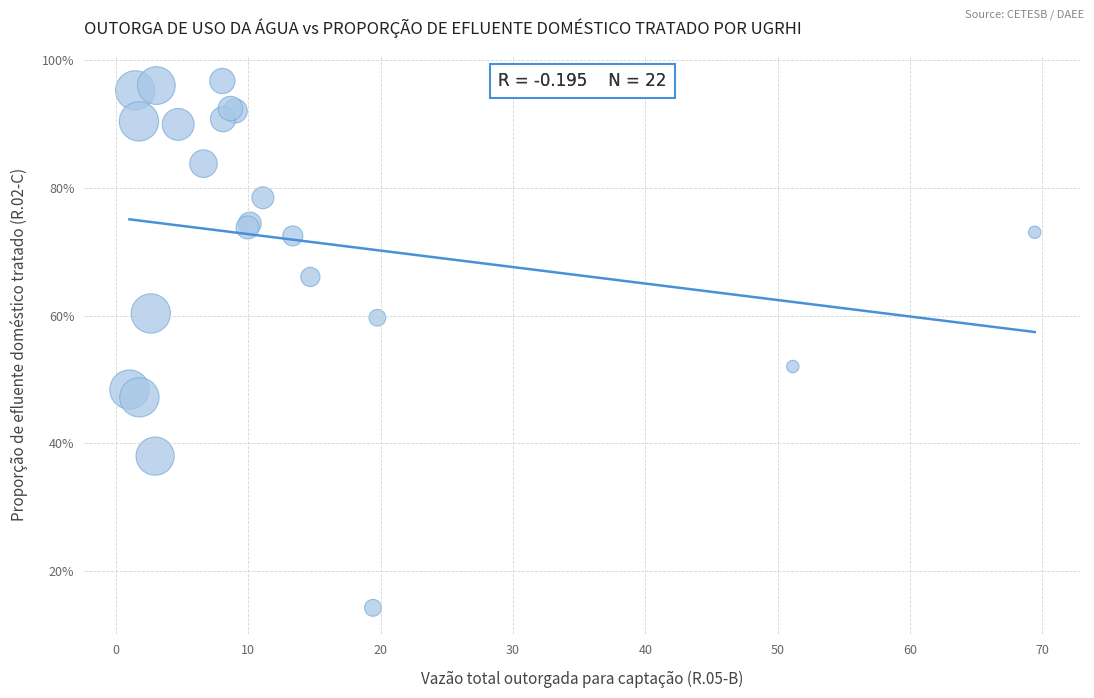

What Y value in the scatter plot is closest to 55?

52.0